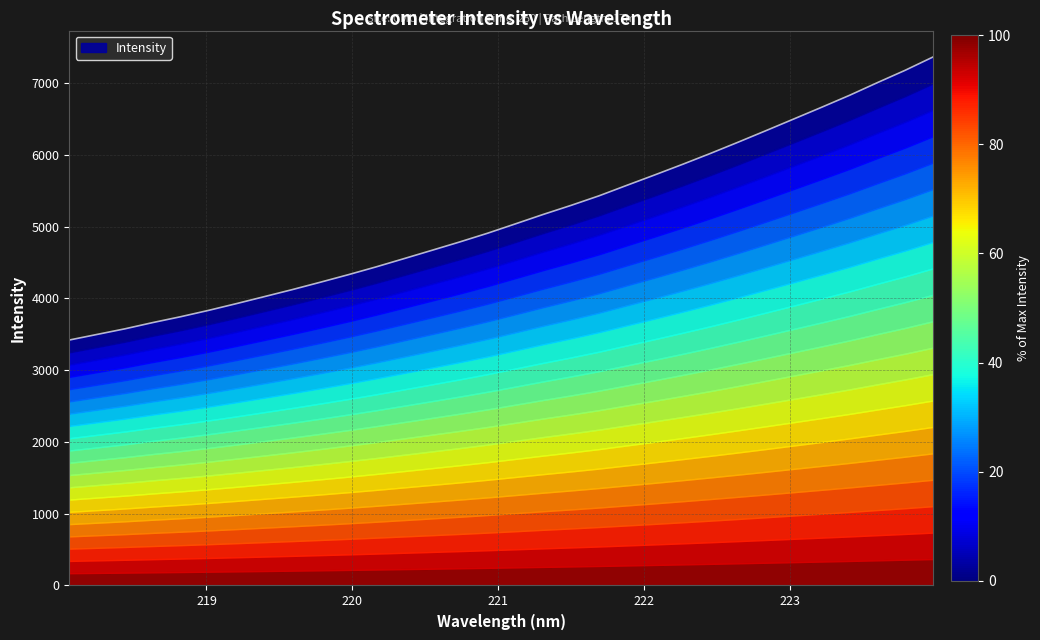

The value at 219.0156 is 3833.1. True or false?

True